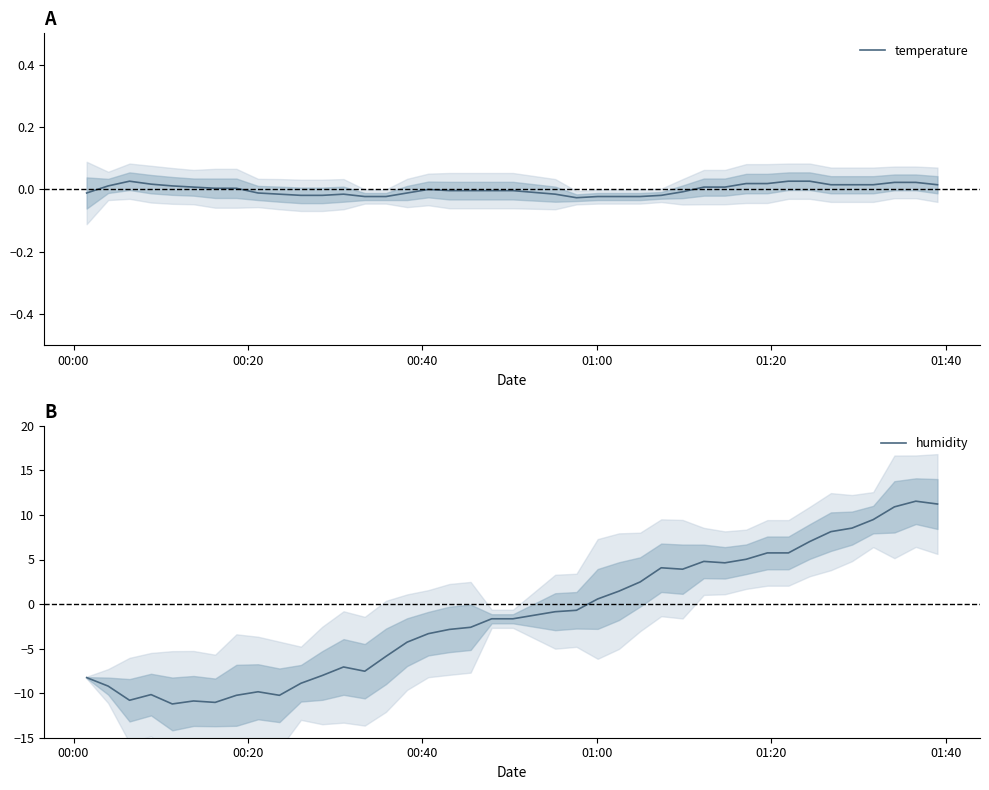

What is the maximum value for humidity?

11.5